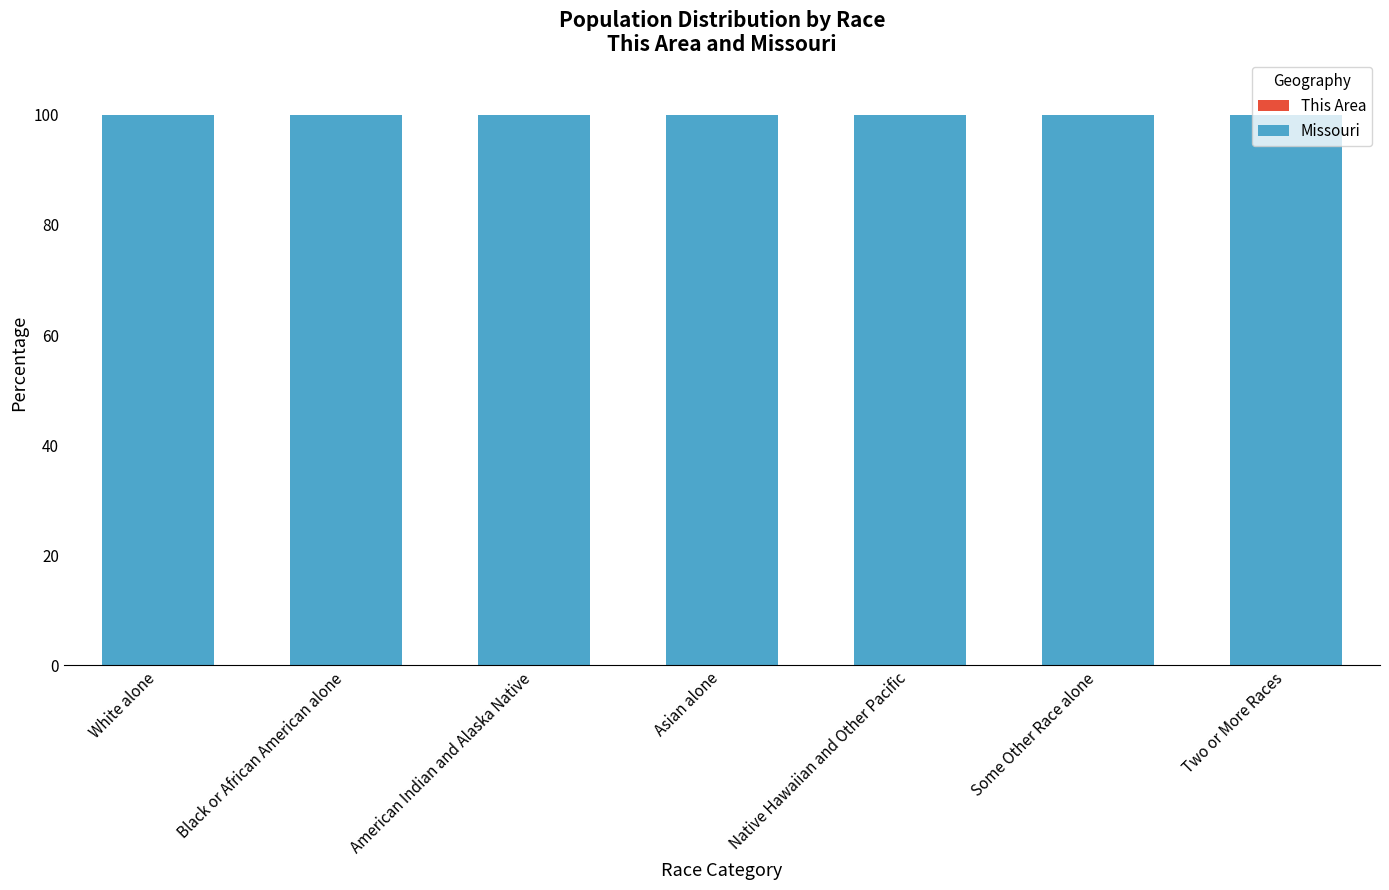

What is the total value across all series at Black or African American alone?

100.0